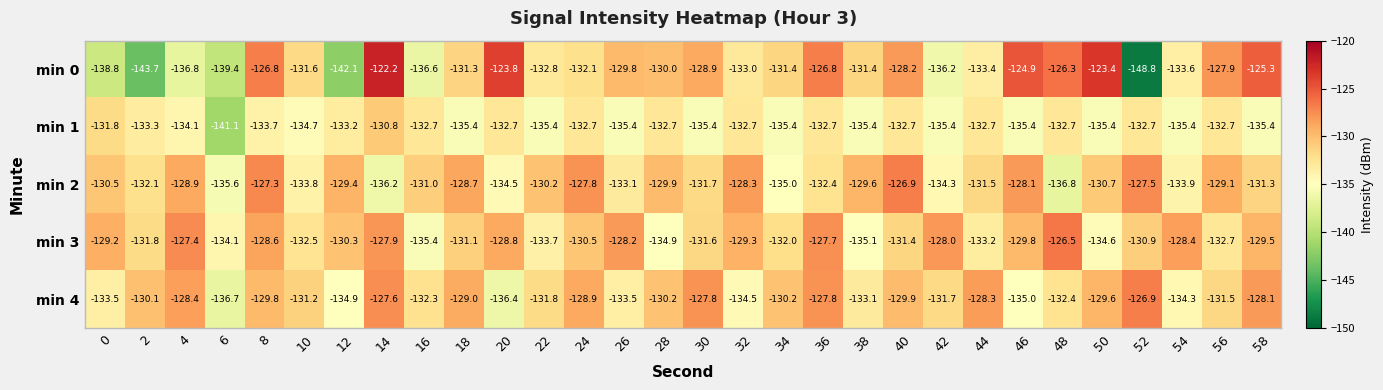

Which series has the largest range (max minus min)?

min 0